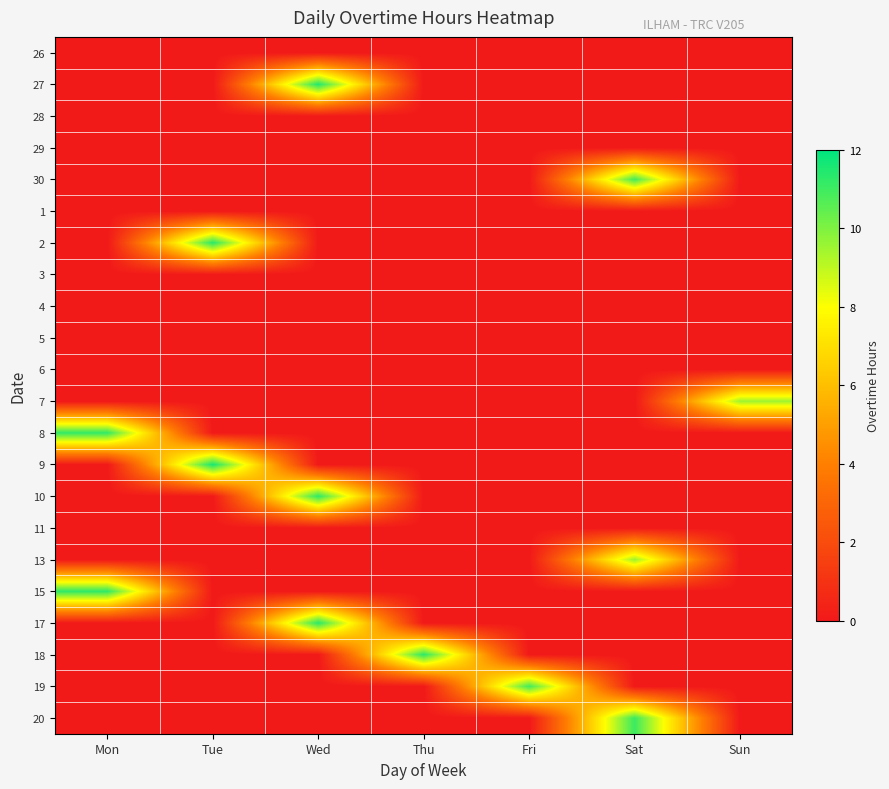

Rank the series by their maximum value, from lowest to highest.

26, 28, 29, 1, 3, 4, 5, 6, 11, 7, 13, 19, 30, 20, 8, 15, 10, 18, 17, 2, 27, 9